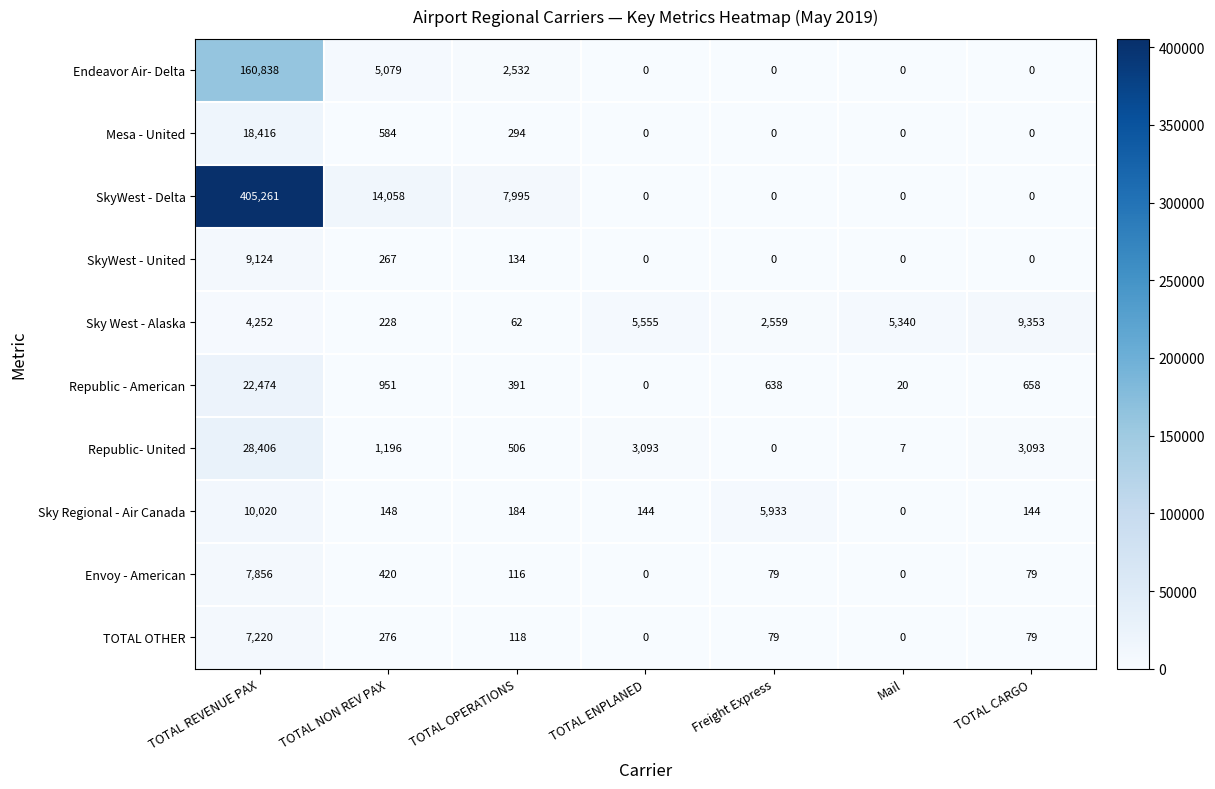

List the series in order of their peak value, highest first.

SkyWest - Delta, Endeavor Air- Delta, Republic- United, Republic - American, Mesa - United, Sky Regional - Air Canada, Sky West - Alaska, SkyWest - United, Envoy - American, TOTAL OTHER